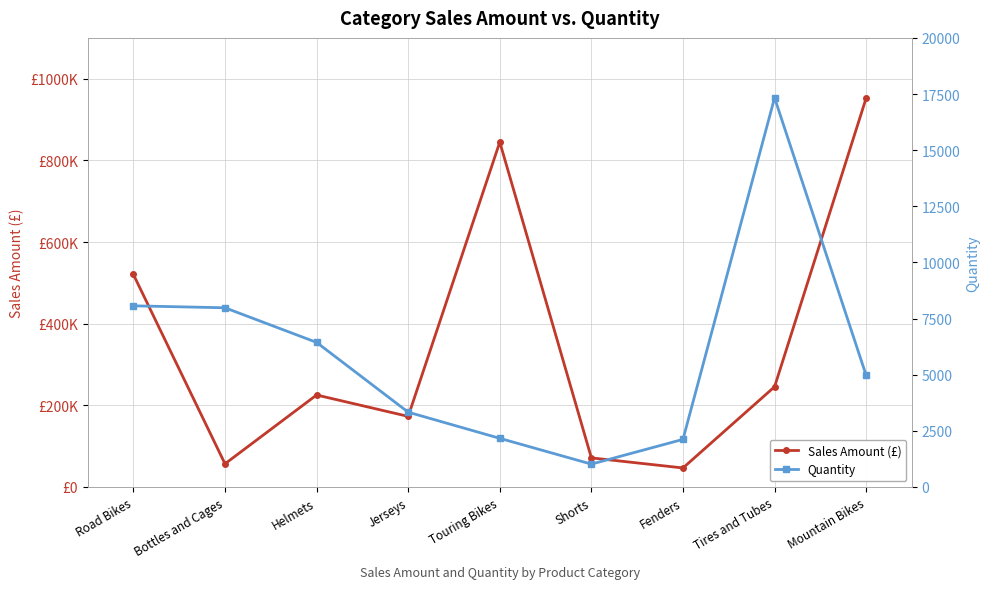

Reading left to right, what are all the values shown in this chart?

Sales Amount (£): 520584.0	56798.2	225335.6	172950.7	844801.1	71319.8	46619.6	245529.3	952759.6
Quantity: 8068.0	7981.0	6440.0	3332.0	2167.0	1019.0	2121.0	17332.0	4970.0